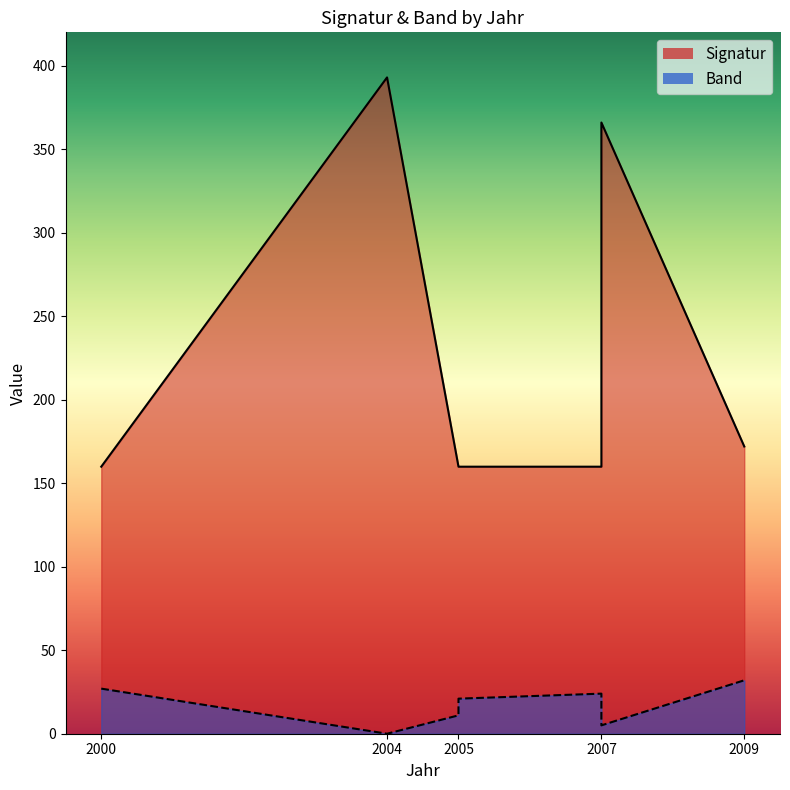

What is the ratio of the value at 2005 to the value at 2007?

1.0